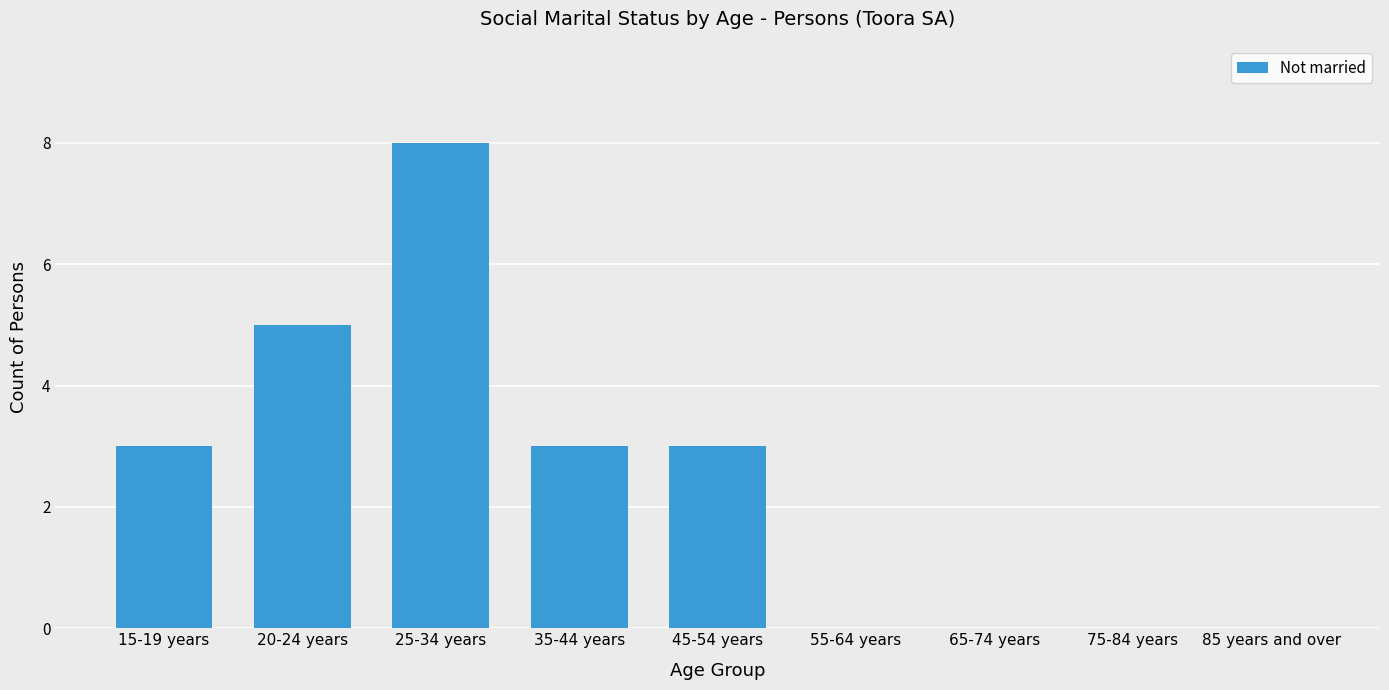

How many series are shown in this chart?

1